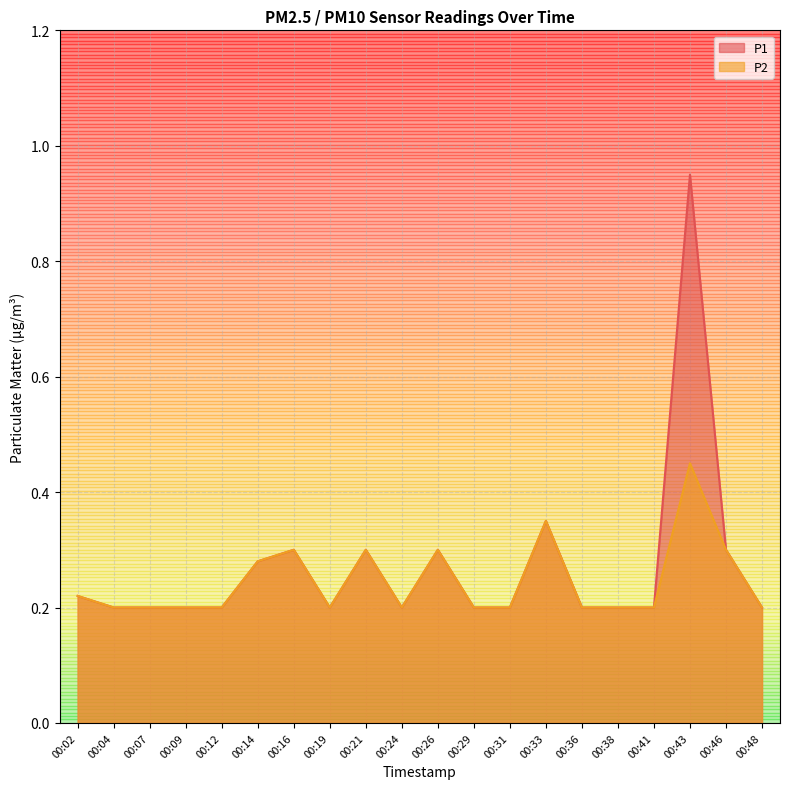

Reading left to right, what are all the values shown in this chart?

P1: 00:02=0.2	00:04=0.2	00:07=0.2	00:09=0.2	00:12=0.2	00:14=0.3	00:16=0.3	00:19=0.2	00:21=0.3	00:24=0.2	00:26=0.3	00:29=0.2	00:31=0.2	00:33=0.3	00:36=0.2	00:38=0.2	00:41=0.2	00:43=0.9	00:46=0.3	00:48=0.2
P2: 00:02=0.2	00:04=0.2	00:07=0.2	00:09=0.2	00:12=0.2	00:14=0.3	00:16=0.3	00:19=0.2	00:21=0.3	00:24=0.2	00:26=0.3	00:29=0.2	00:31=0.2	00:33=0.3	00:36=0.2	00:38=0.2	00:41=0.2	00:43=0.5	00:46=0.3	00:48=0.2